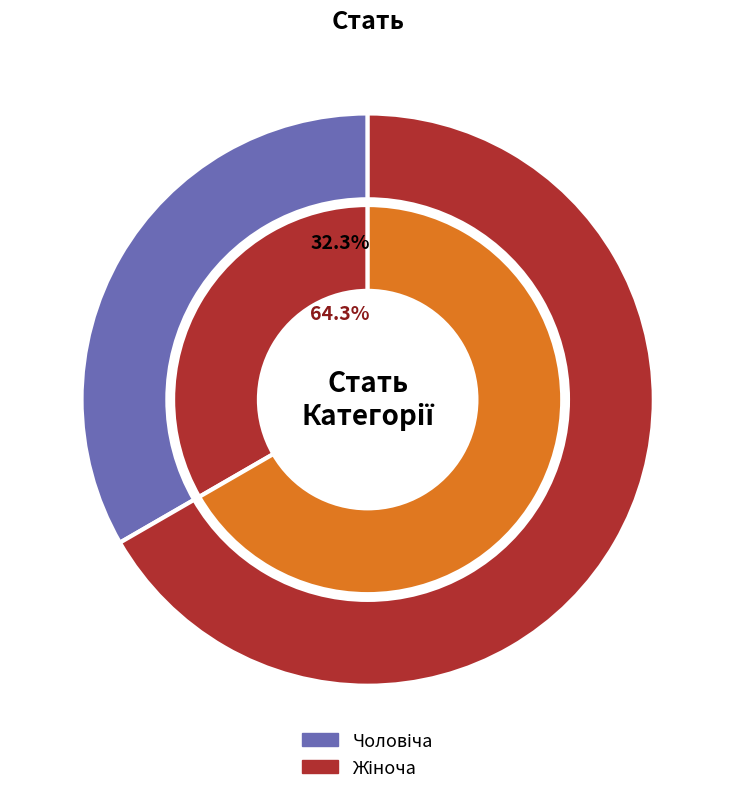

Do Жіноча and Чоловіча together represent more than half of the pie?

Yes